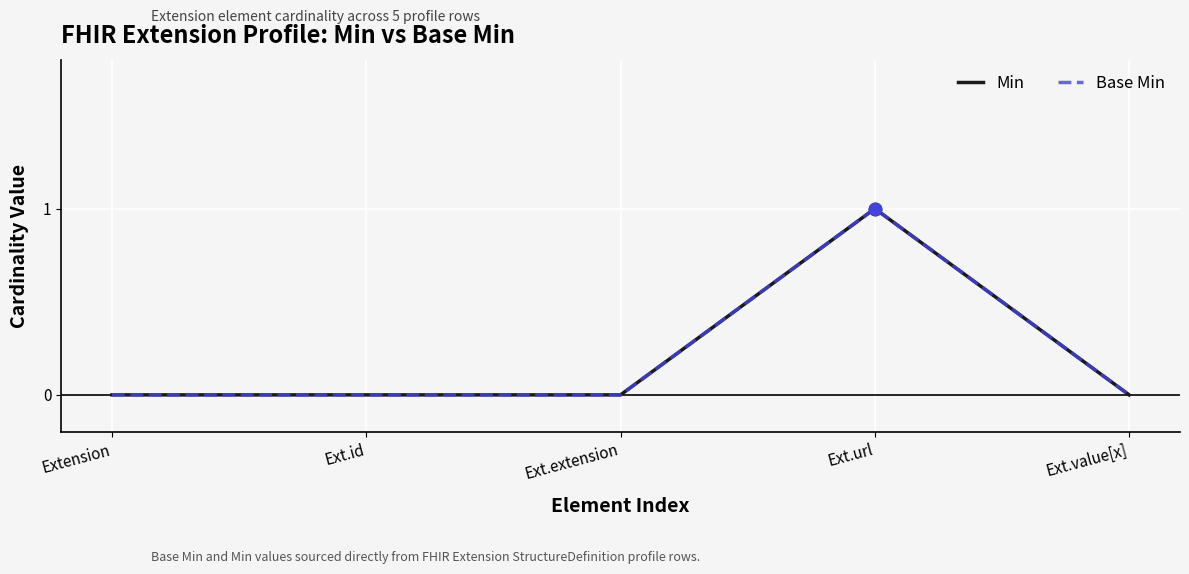

Is the value of Min at Extension greater than the value of Base Min at Ext.id?

No